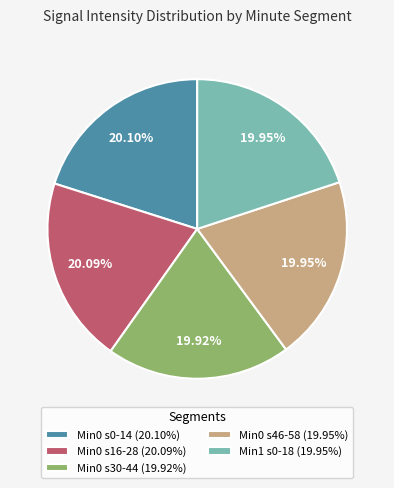

How many segments does this pie chart have?

5